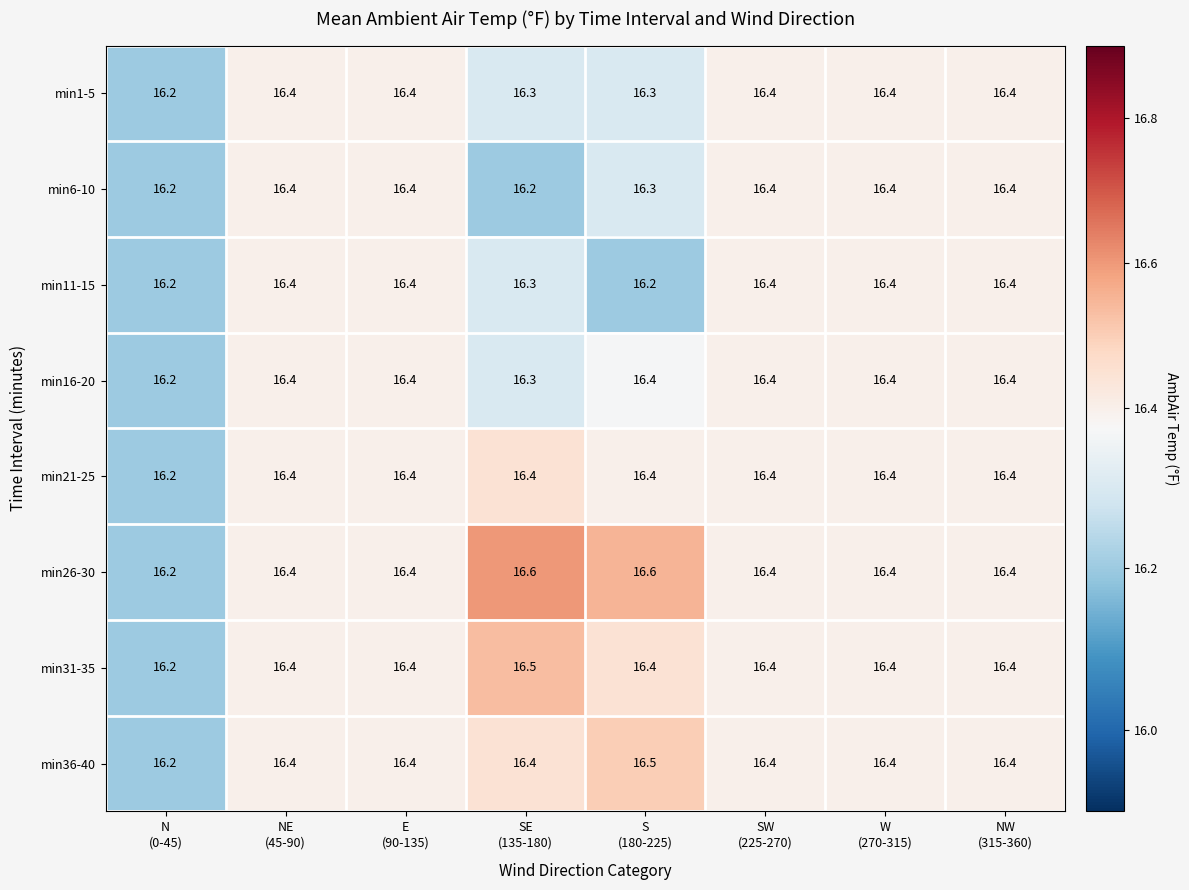

Count the min1-5 values in the range 16 to 17.

8